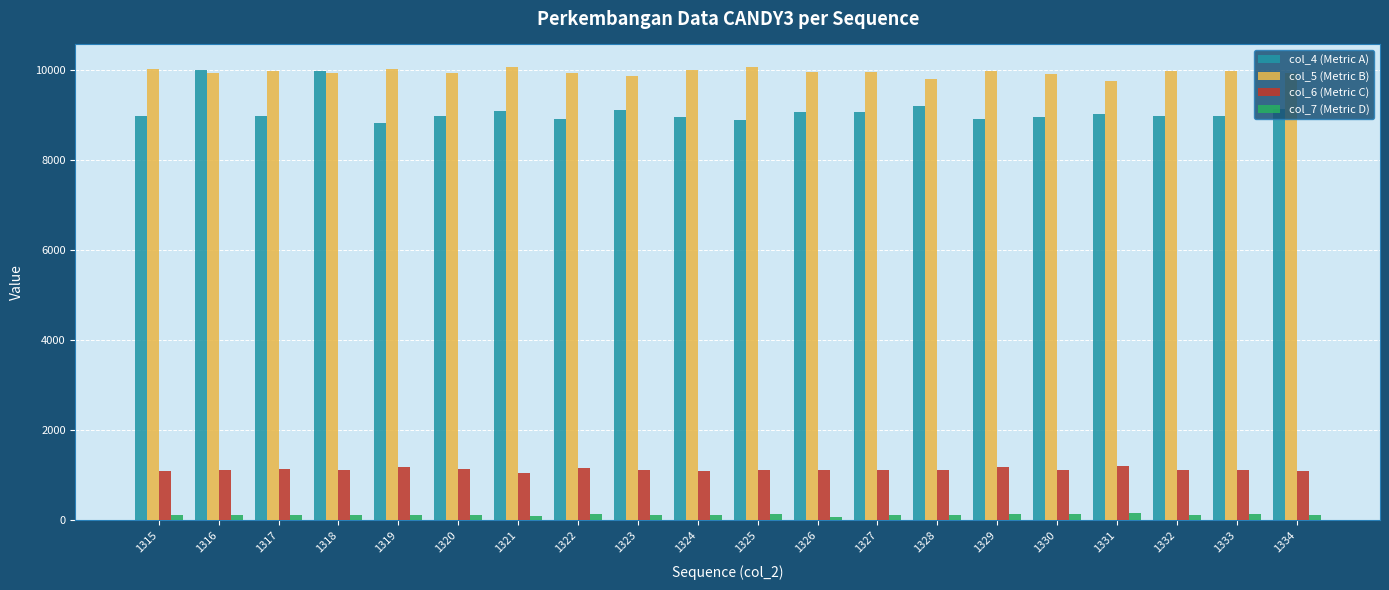

Count the number of categories in the chart.

20